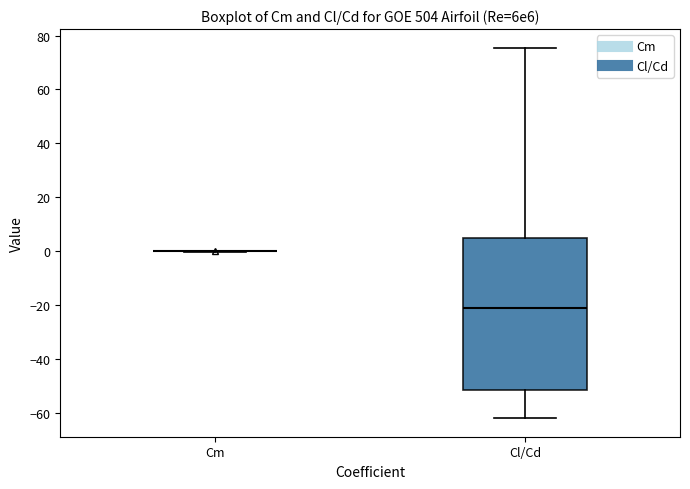

Reading left to right, transcribe this box plot: for each box, give where its median line is, the range the box spans, and where its two whiskers end, as read against the y-axis. The values are not printed on the chart, so give them approximately, as read against the axis.

Cm: box collapsed to a line at 0, whiskers 0 to 0
Cl/Cd: median -22, box -52 to 6, whiskers -62 to 76